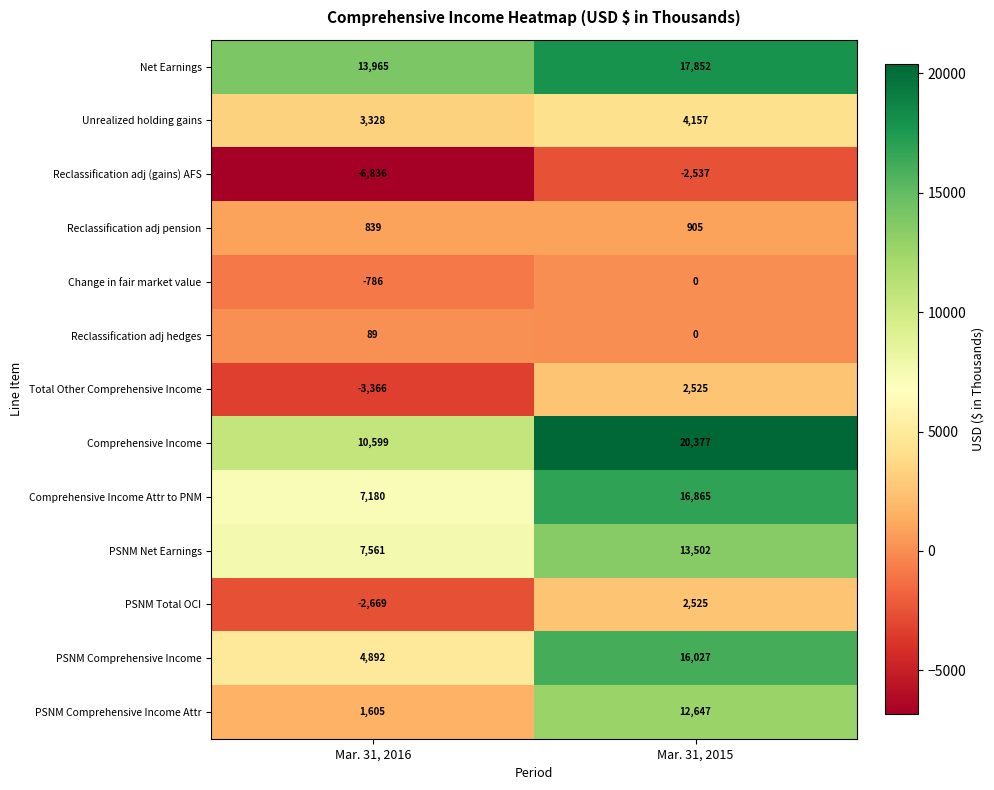

What is the difference between the maximum and minimum values in the Comprehensive Income Attr to PNM series?

9685